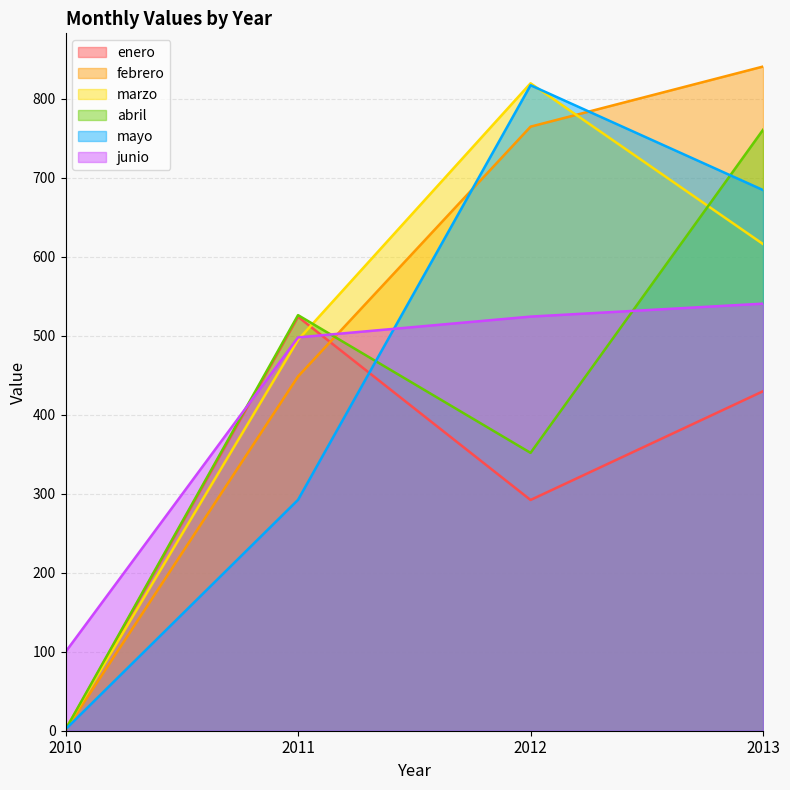

Reading left to right, extract all data points from this chart.

enero: 0.4	524.2	292.2	429.9
febrero: 0.4	448.6	764.9	841.0
marzo: 2.3	494.9	819.8	616.2
abril: 1.4	526.3	351.9	761.0
mayo: 1.8	292.4	817.4	684.6
junio: 99.8	498.1	524.4	540.8